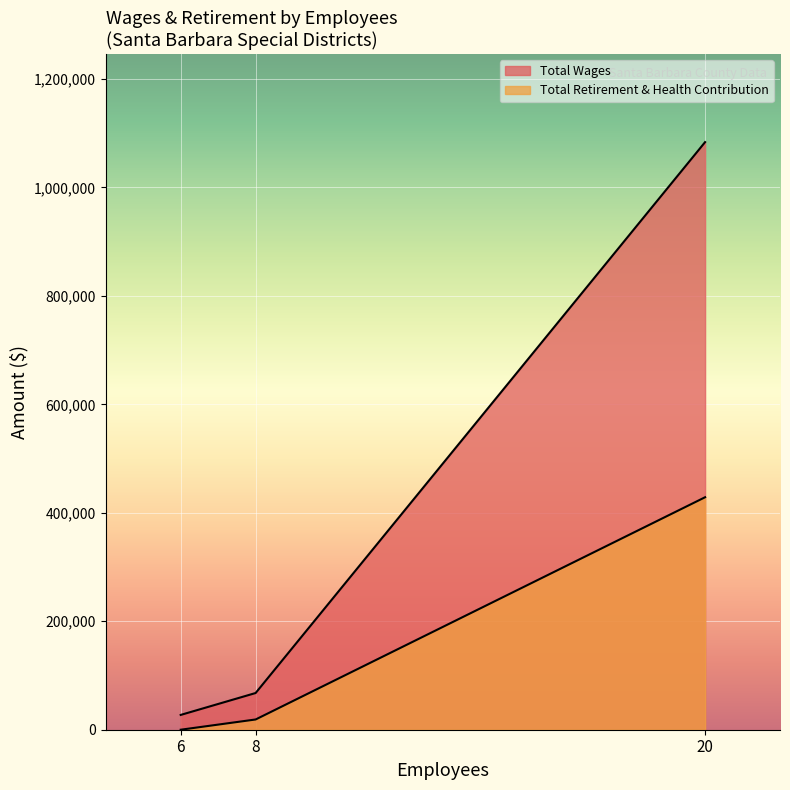

What is the approximate value of Total Wages at 6, to the nearest 10?

27300